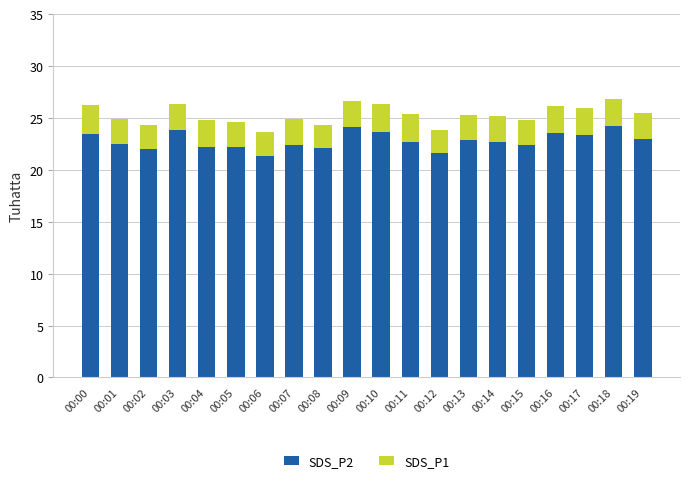

What is the difference between the maximum and minimum values in the SDS_P2 series?

2.9